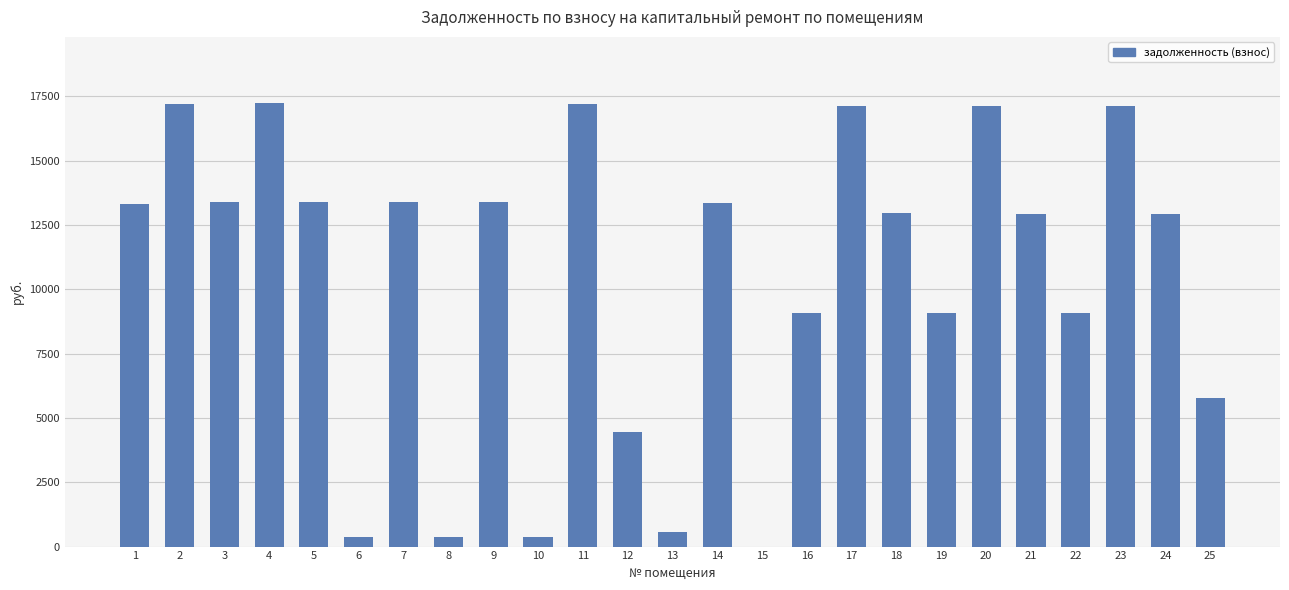

What is the ratio of the value at 18 to the value at 17?

0.8